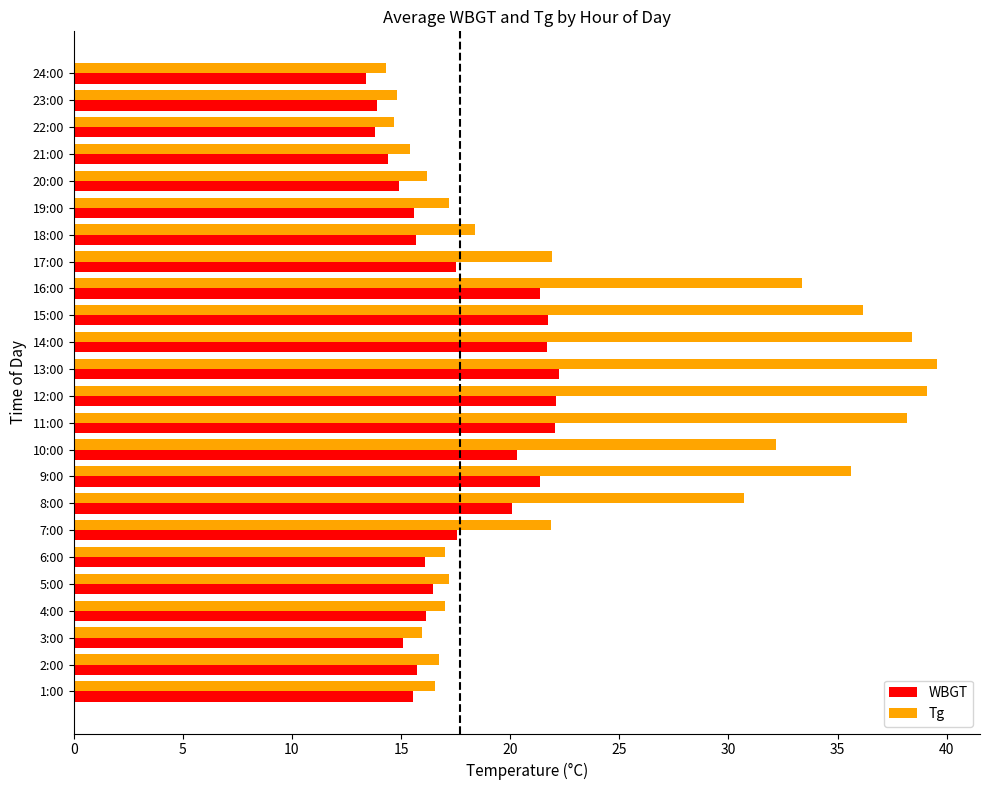

The value of Tg at 6:00 is 23.7. True or false?

False